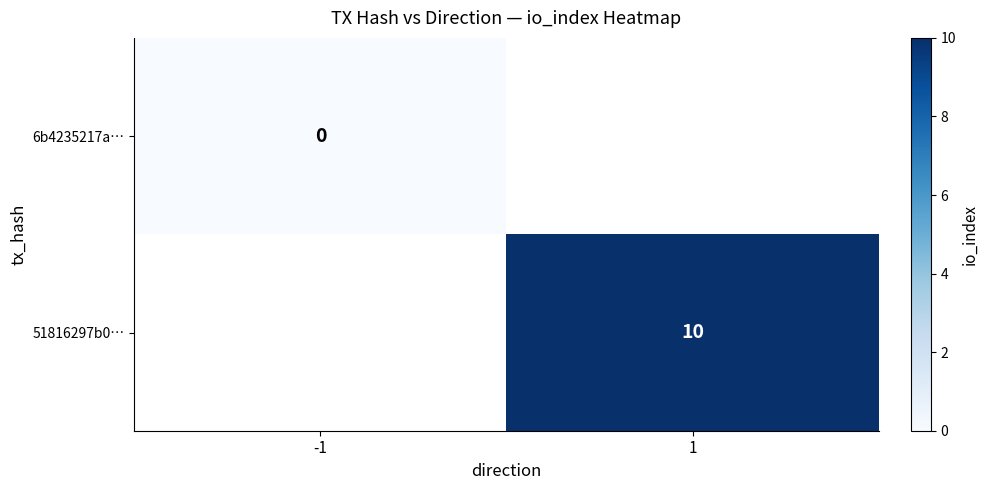

The value of 51816297b0… at 1 is 10. True or false?

True